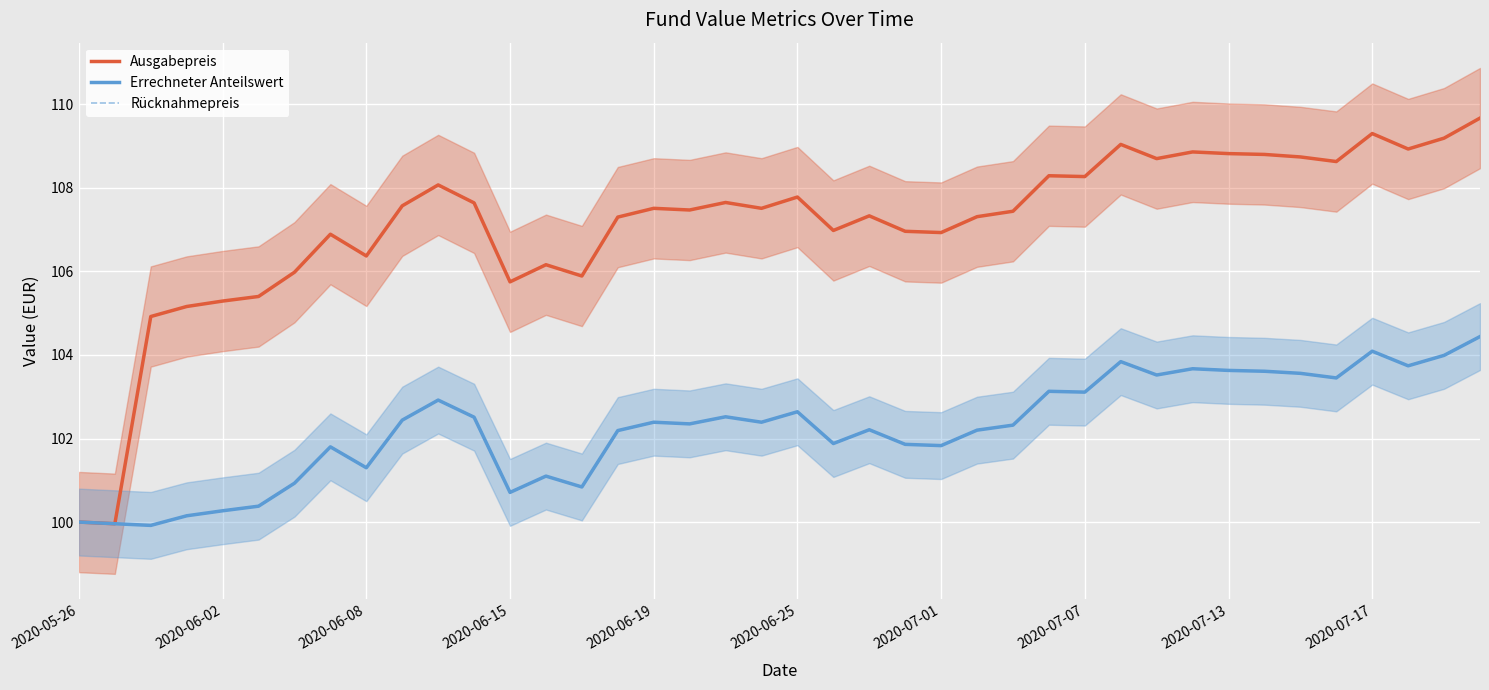

What position from the right is 39?

1